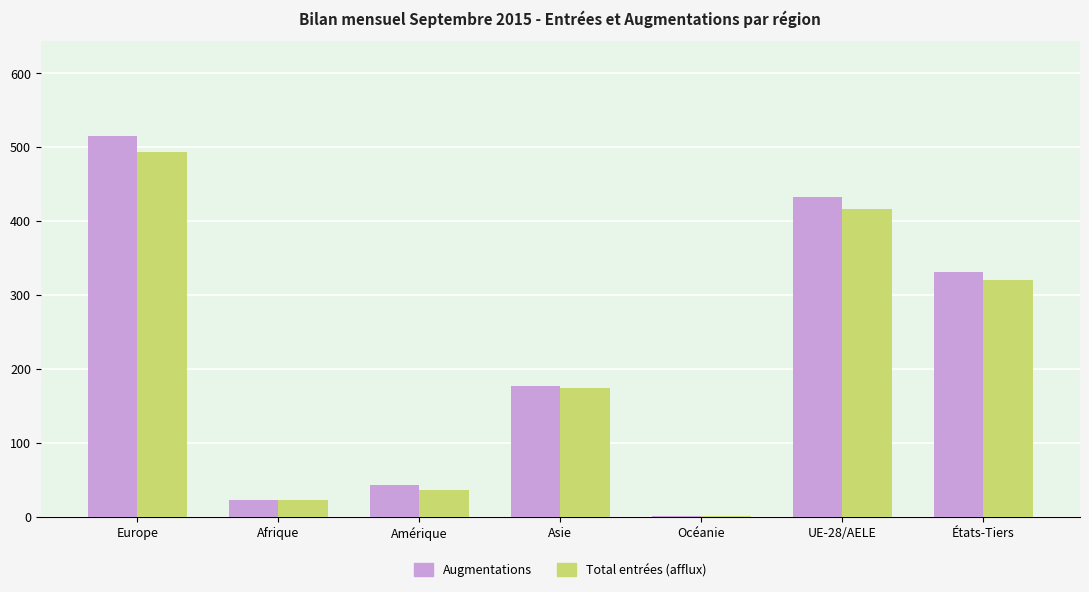

What is the total value across all series at Amérique?

80